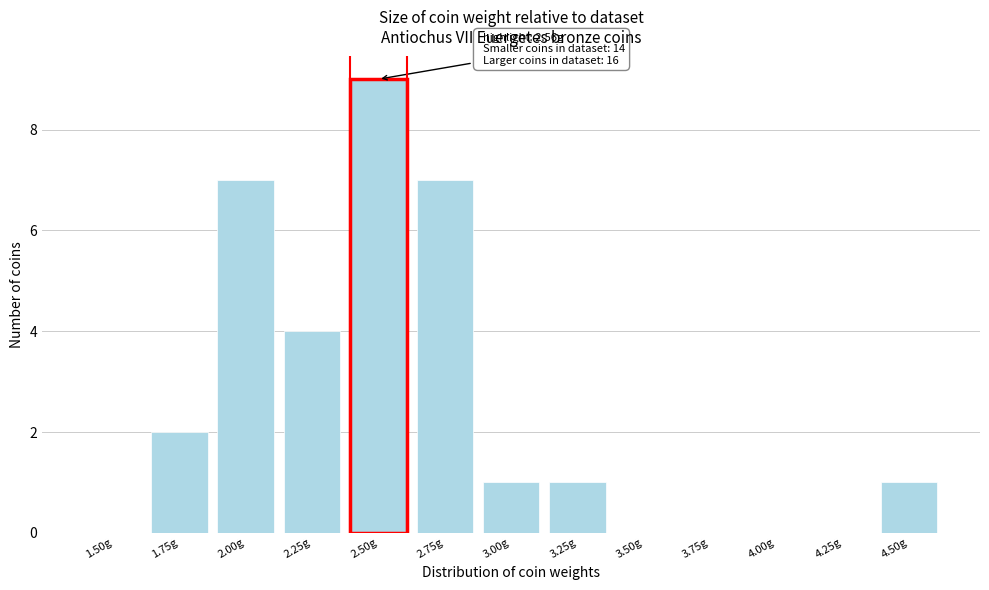

Reading left to right, what are all the values shown in this chart?

1.50g=0	1.75g=2	2.00g=7	2.25g=4	2.50g=9	2.75g=7	3.00g=1	3.25g=1	3.50g=0	3.75g=0	4.00g=0	4.25g=0	4.50g=1